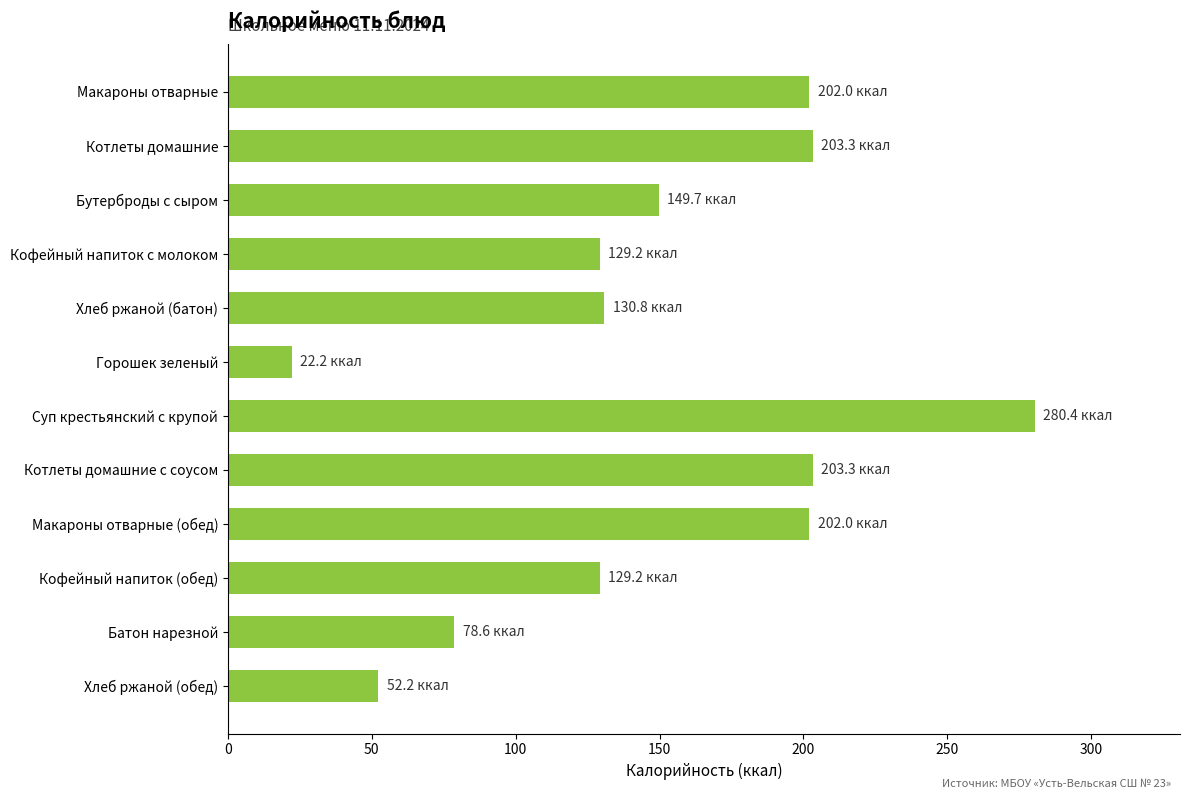

Between Бутерброды с сыром and Суп крестьянский с крупой, which is larger?

Суп крестьянский с крупой